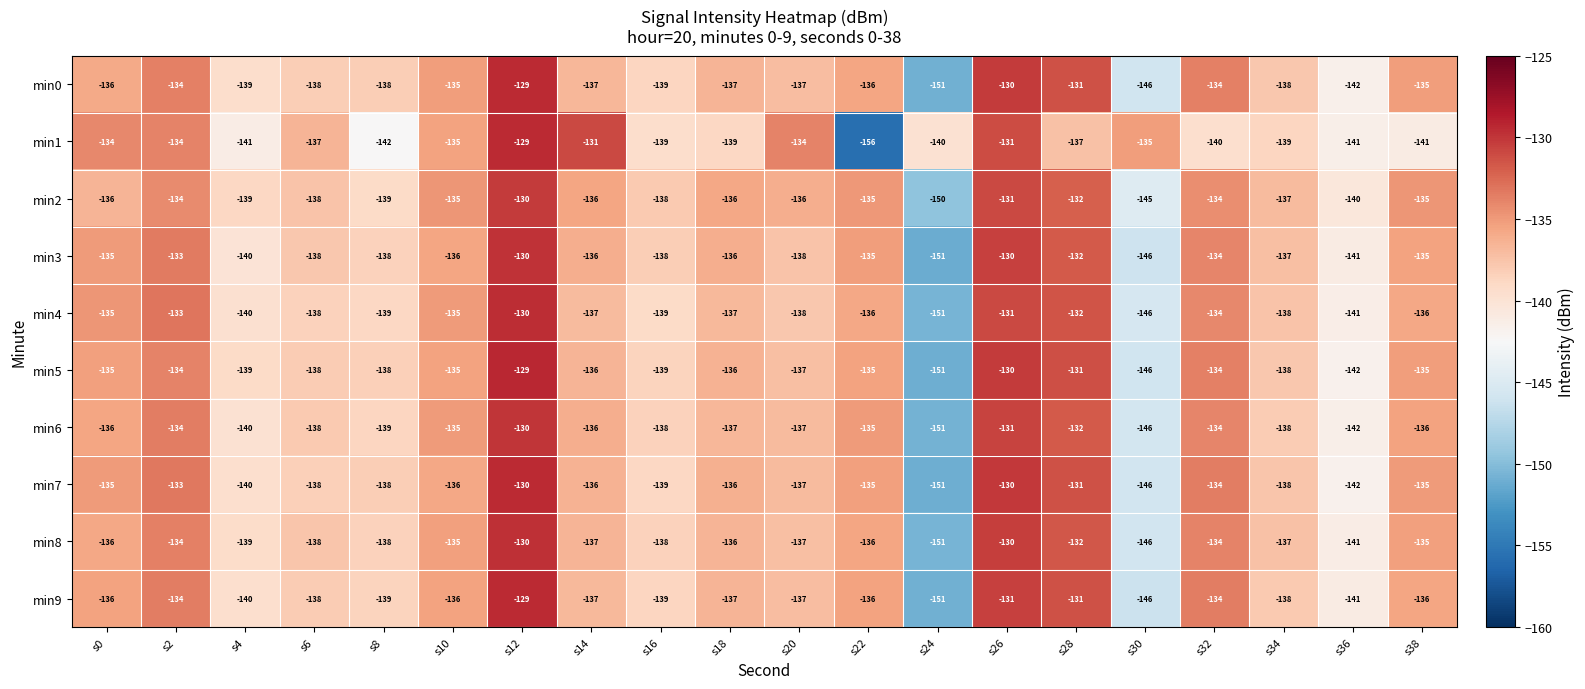

What is the difference between the highest and lowest values at s14?

6